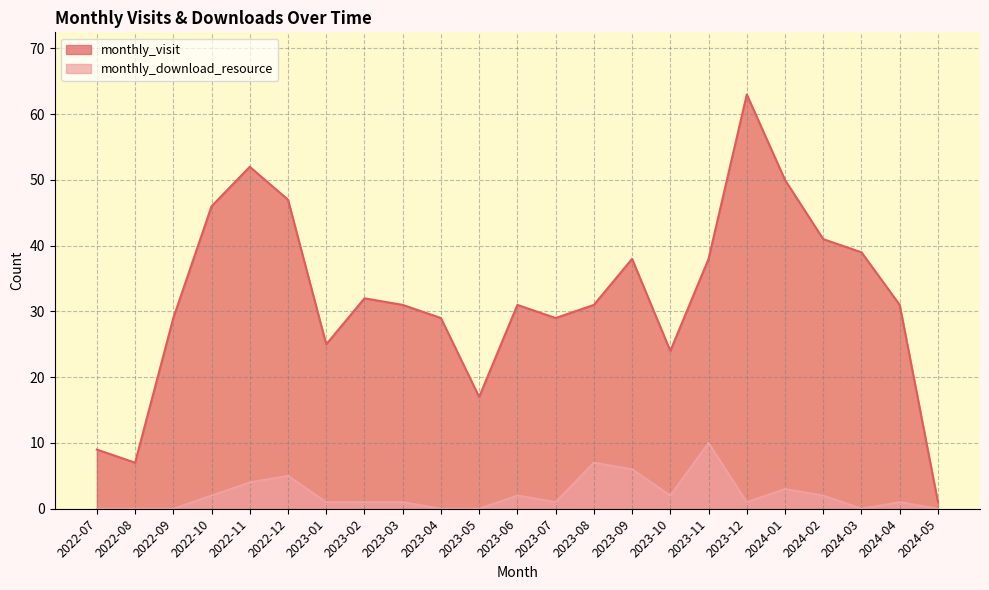

In monthly_visit, how many points are higher than both neighbors (excluding endpoints)?

5